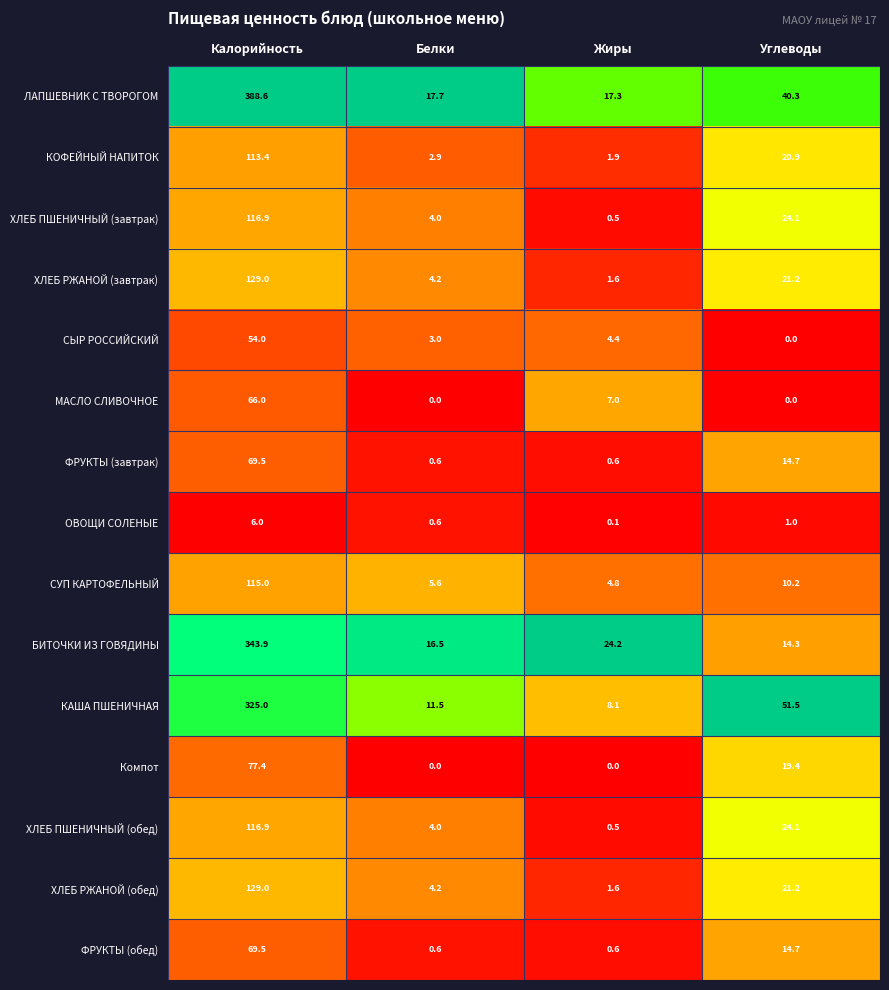

What is the sum of the СЫР РОССИЙСКИЙ values at Калорийность and Белки?

57.0